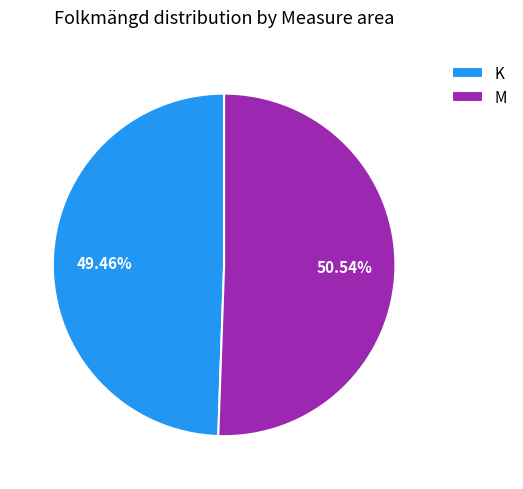

Approximately how many times larger is the value at K compared to M?

1.0